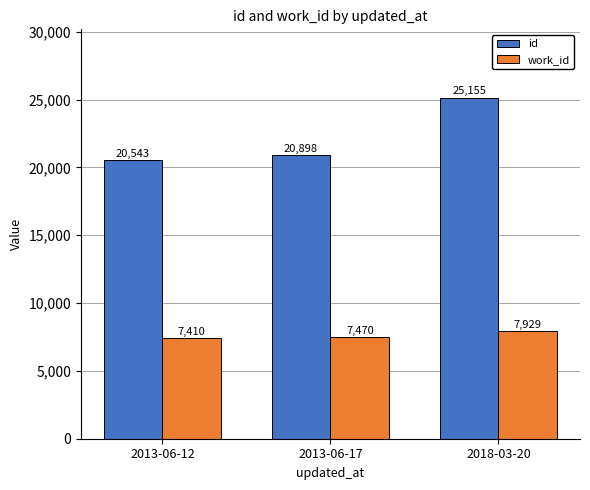

List the series in order of their peak value, lowest first.

work_id, id